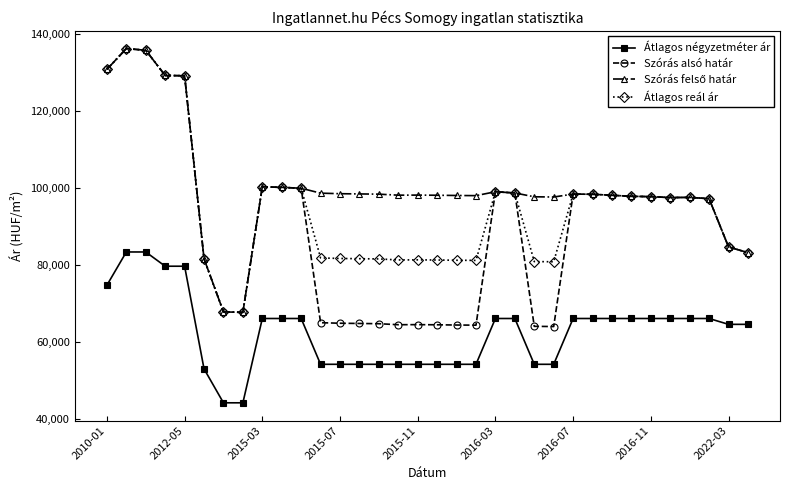

Which series has the largest range (max minus min)?

Szórás alsó határ